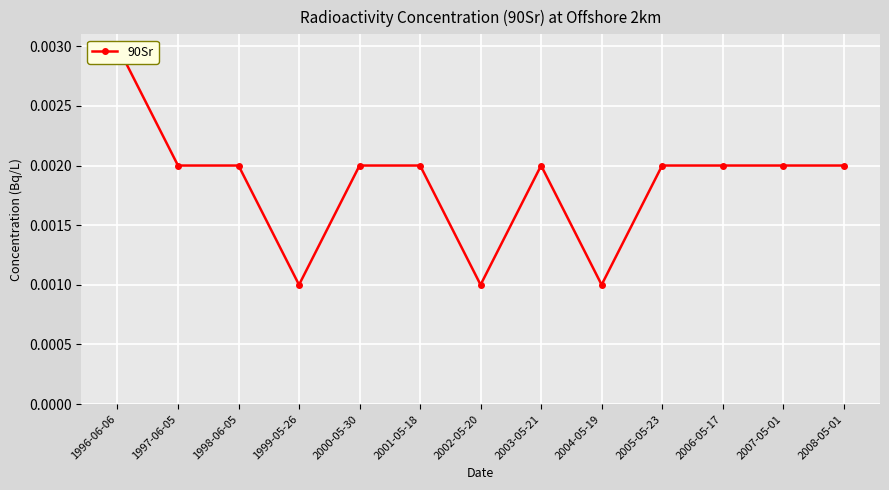

How many points are lower than both their immediate neighbors (excluding endpoints)?

3